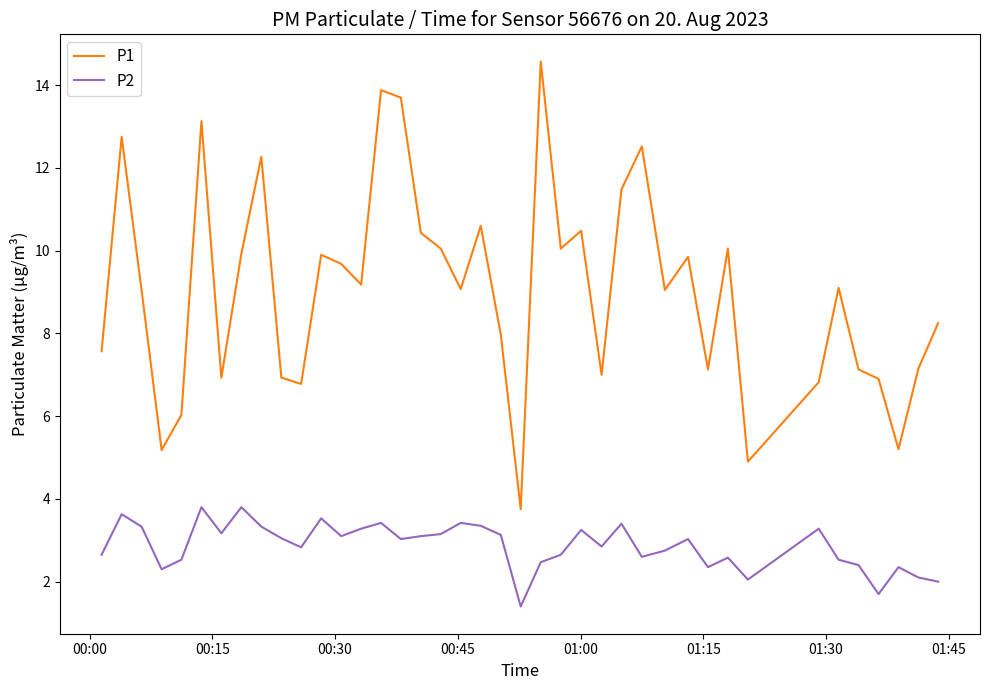

How many lines are shown in the chart?

2